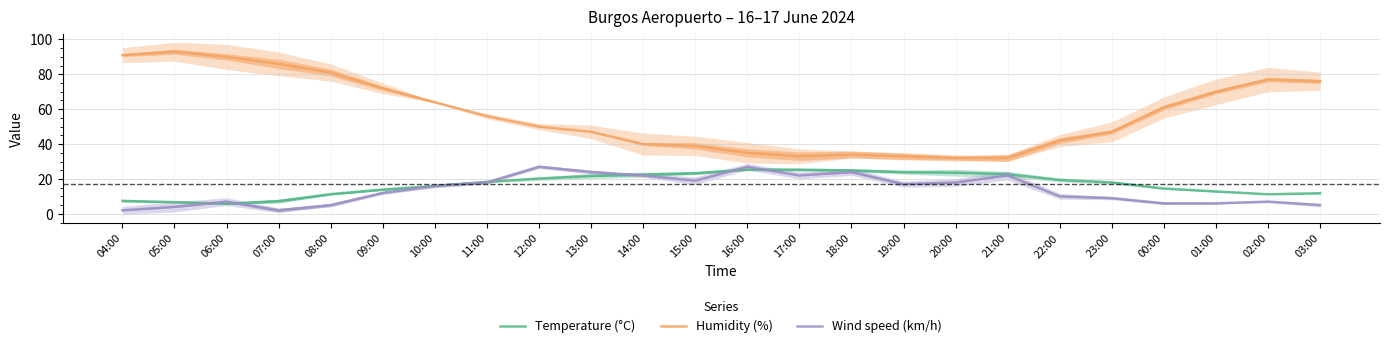

True or false: Temperature (°C) has a value of 25.3 at 17:00.

True